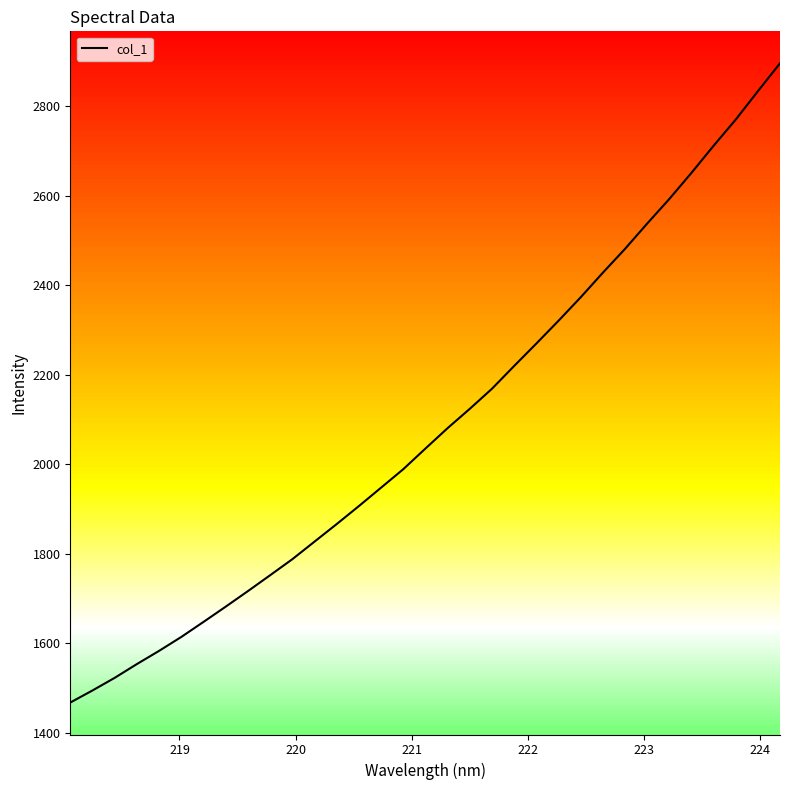

What is the greatest value displayed?

2895.9